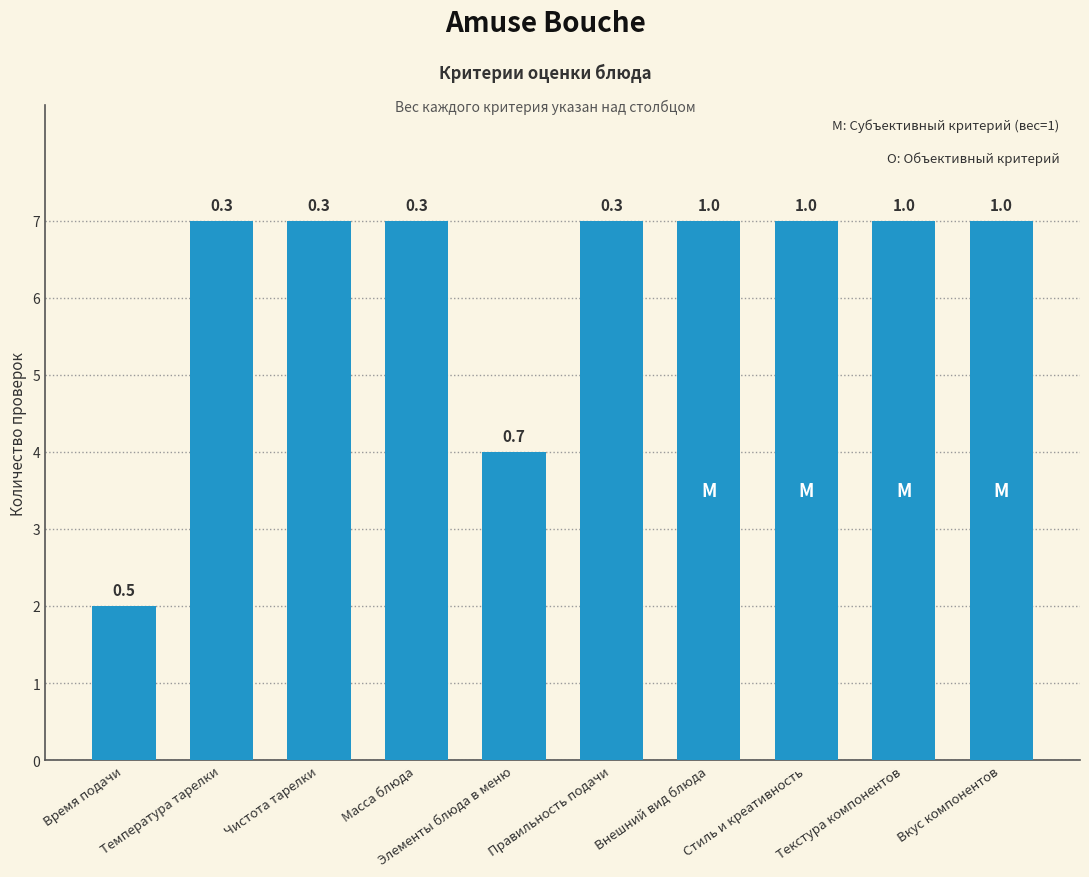

Which category has the lowest value across all series?

Время подачи